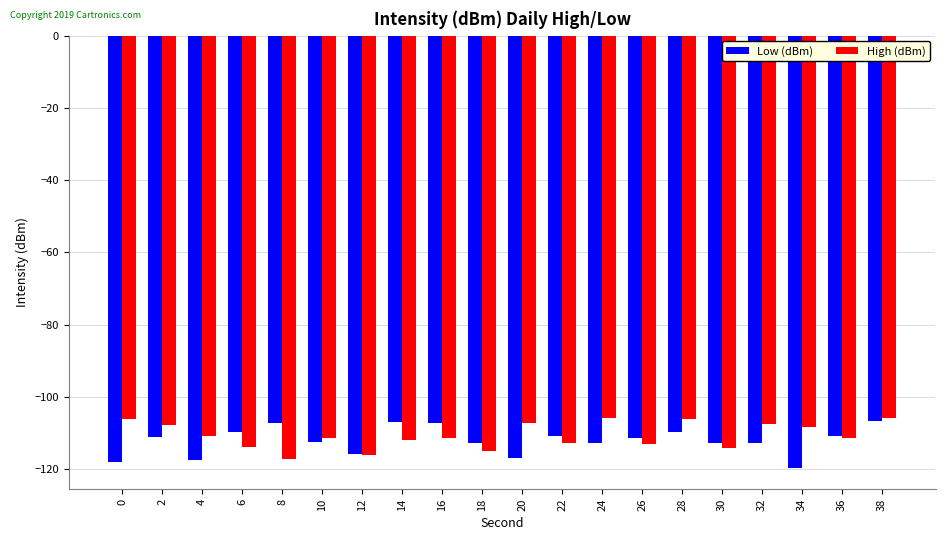

Count the number of data series in this chart.

2